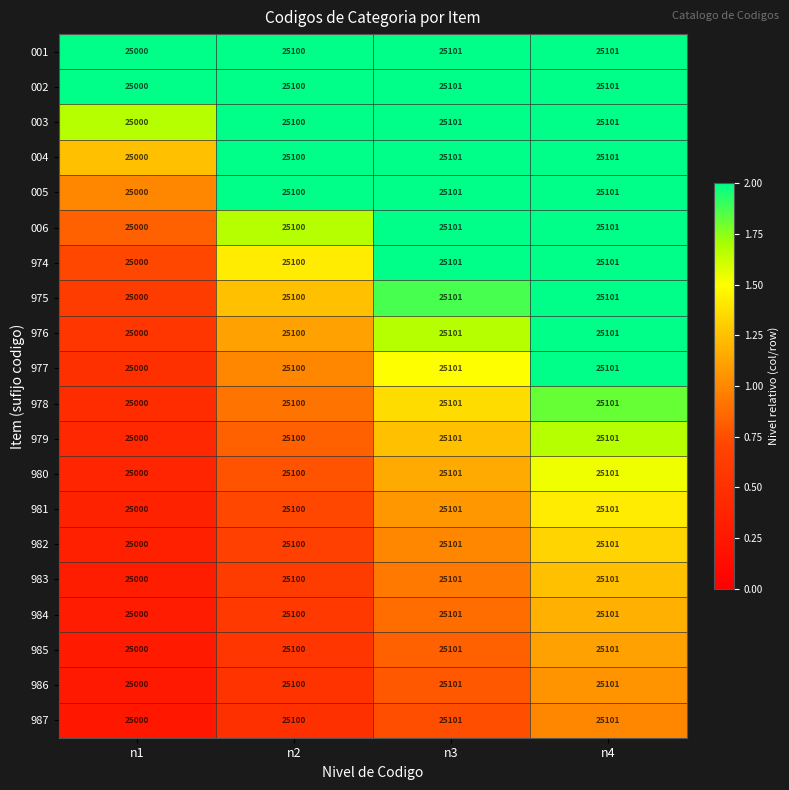

Is the value of 983 at n1 greater than the value of 980 at n2?

No